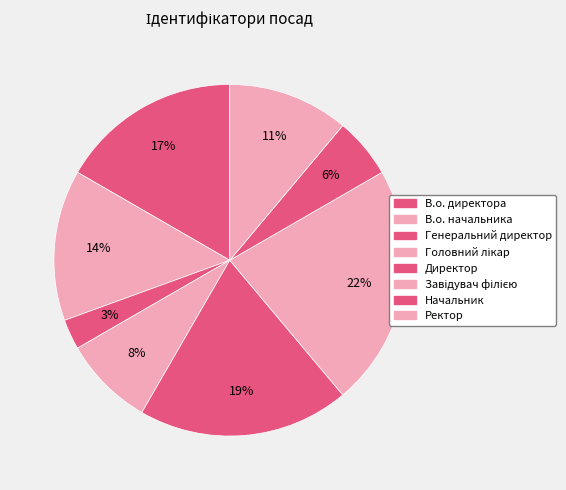

Which category has the biggest portion of the pie?

Завідувач філією